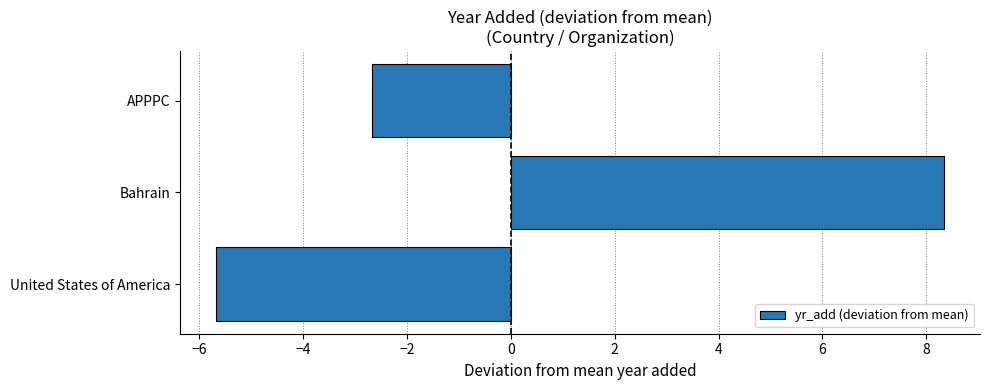

The chart shows a value of -2.7 at APPPC. True or false?

True